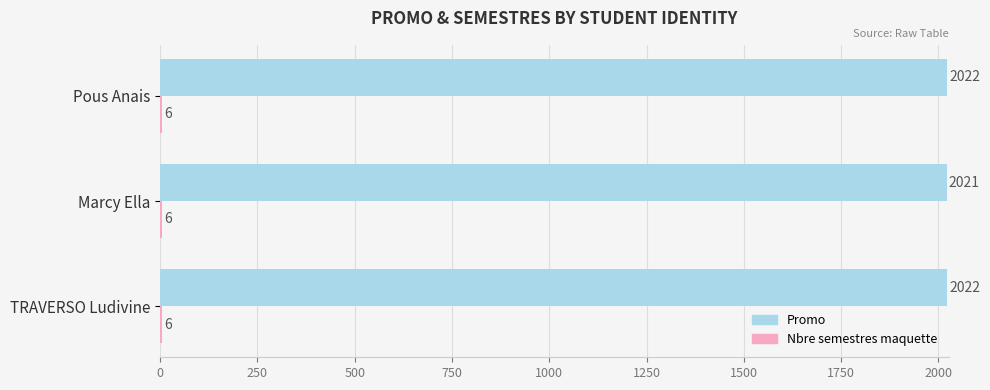

True or false: Promo has a value of 474 at TRAVERSO Ludivine.

False